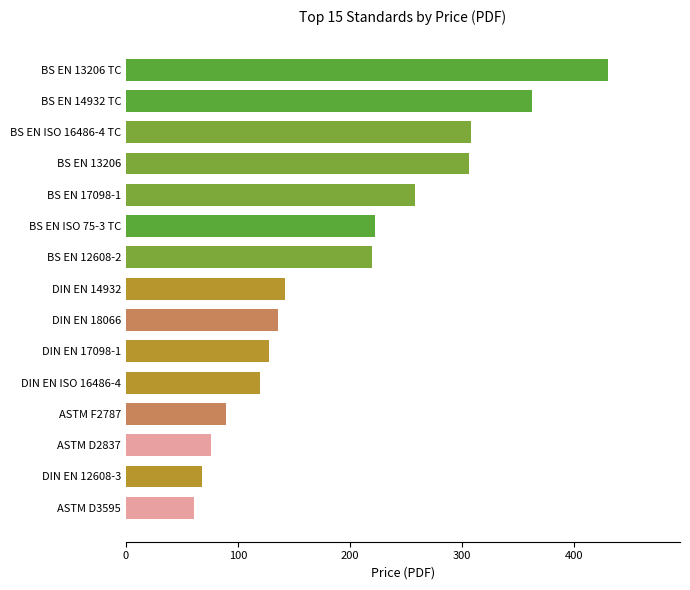

What is the change in value from DIN EN 17098-1 to ASTM D2837?

-51.9